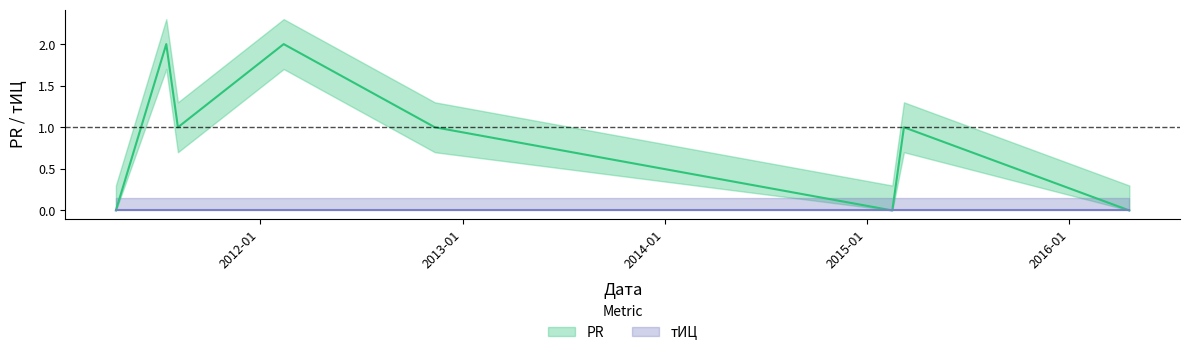

Read the value at 2011-08-06.

1